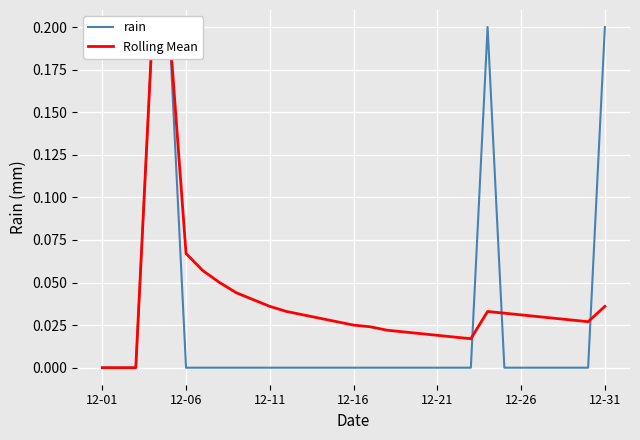

True or false: rain and Rolling Mean intersect in this chart.

True